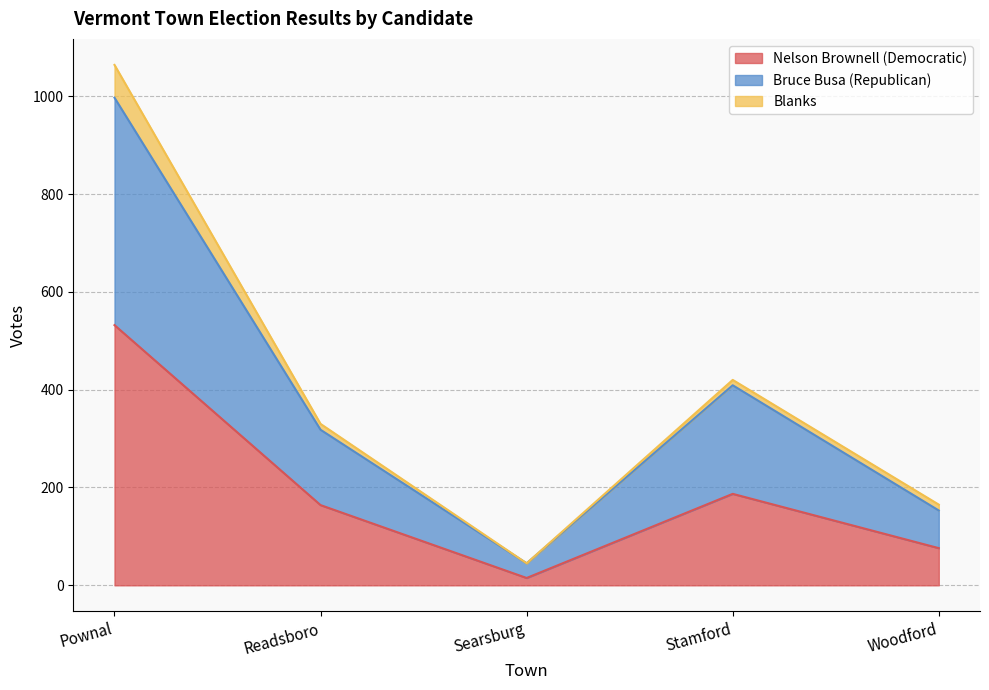

Which category has the highest value in the Nelson Brownell (Democratic) series?

Pownal